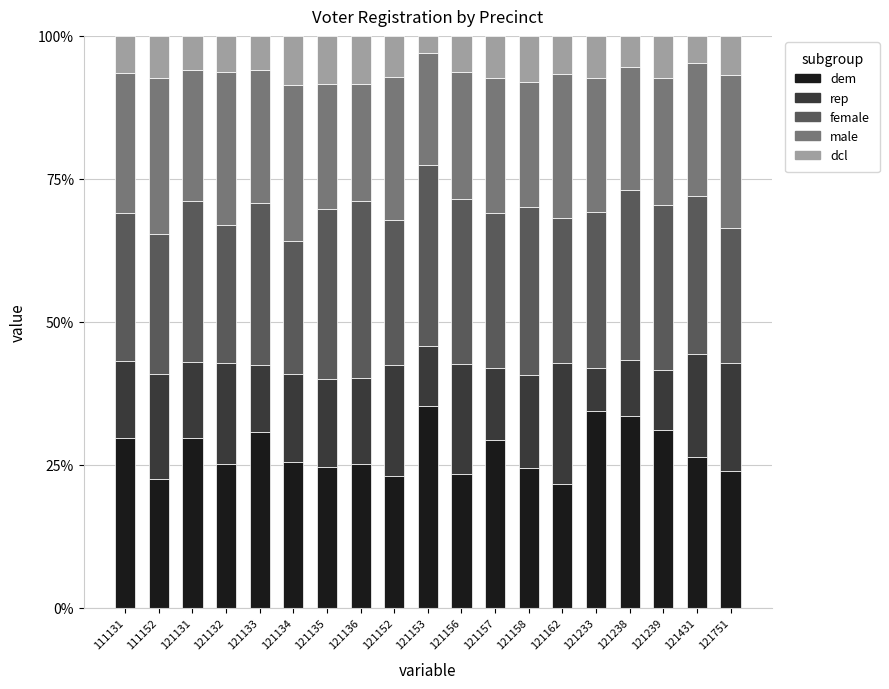

The dem series shows 33.4 at 121132. True or false?

False